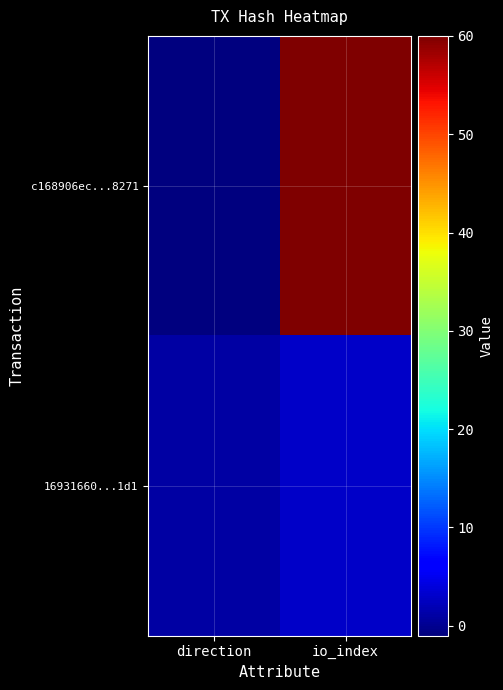

List the series in order of their peak value, highest first.

c168906ec...8271, 16931660...1d1